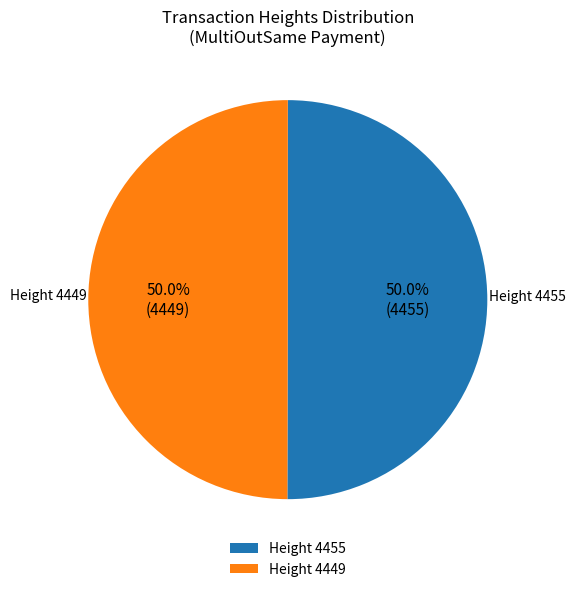

Count the number of slices in the pie.

2